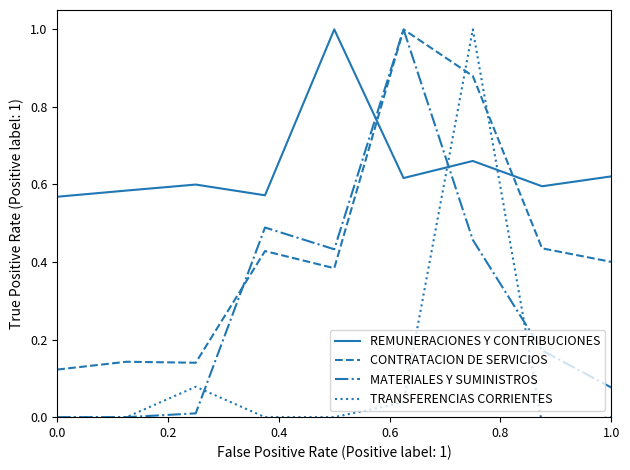

What is the value of the MATERIALES Y SUMINISTROS point at the 9th from the left?

0.1